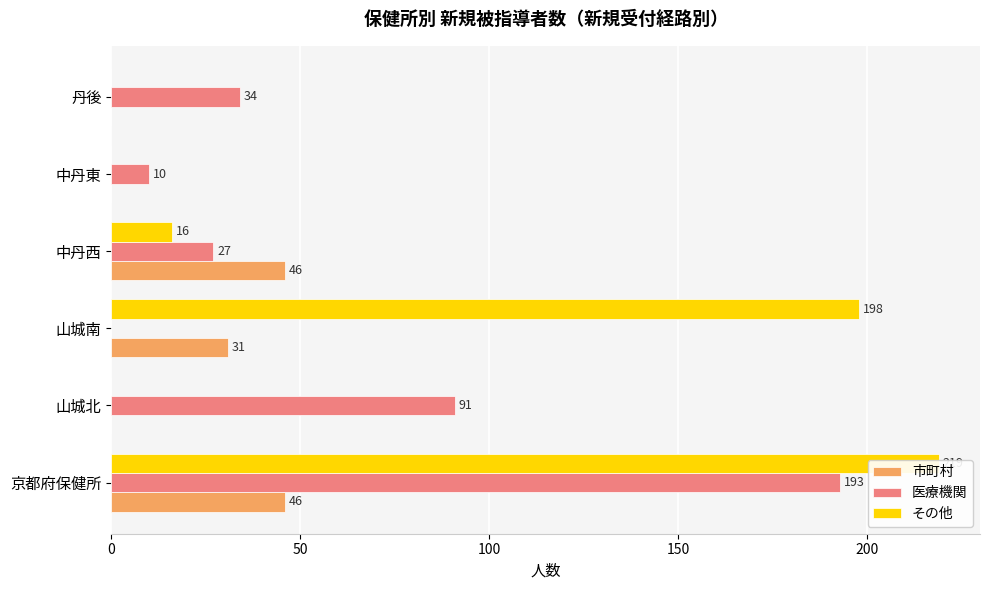

Between 京都府保健所 and 中丹西, which series saw the biggest shift?

その他